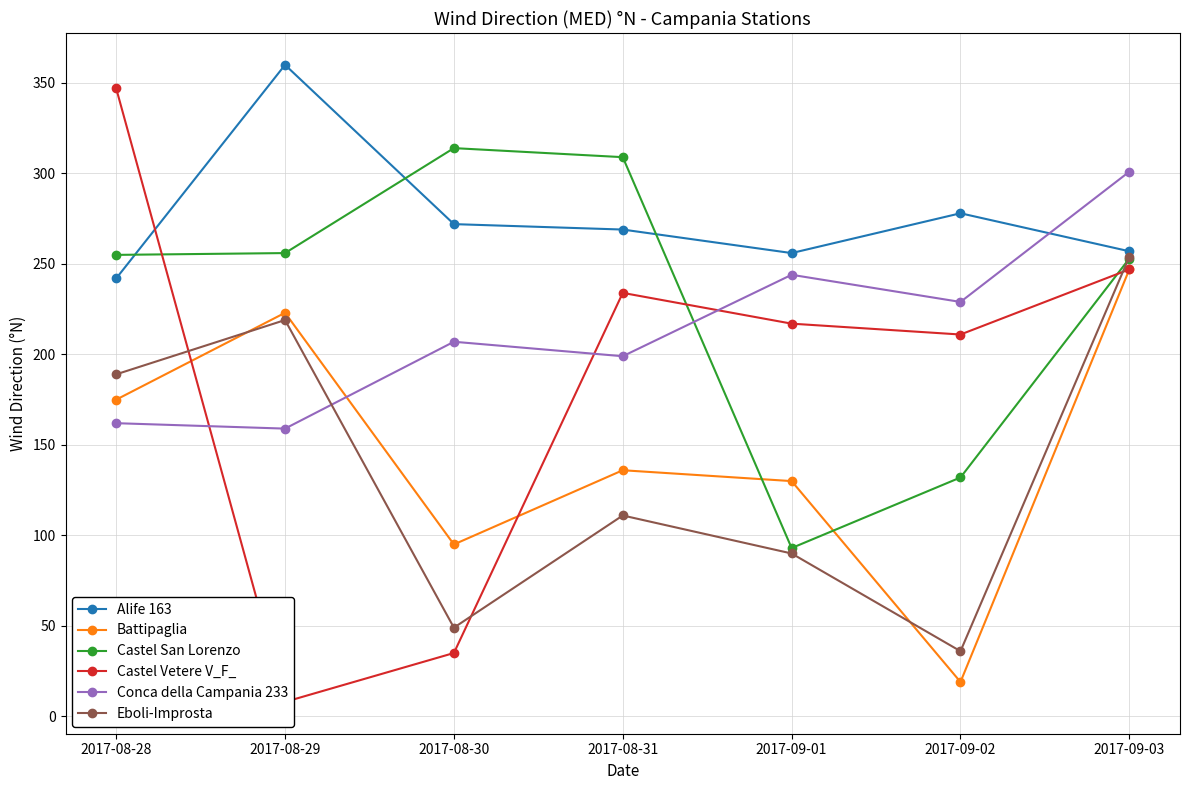

Which category has the highest value in the Castel Vetere V_F_ series?

2017-08-28